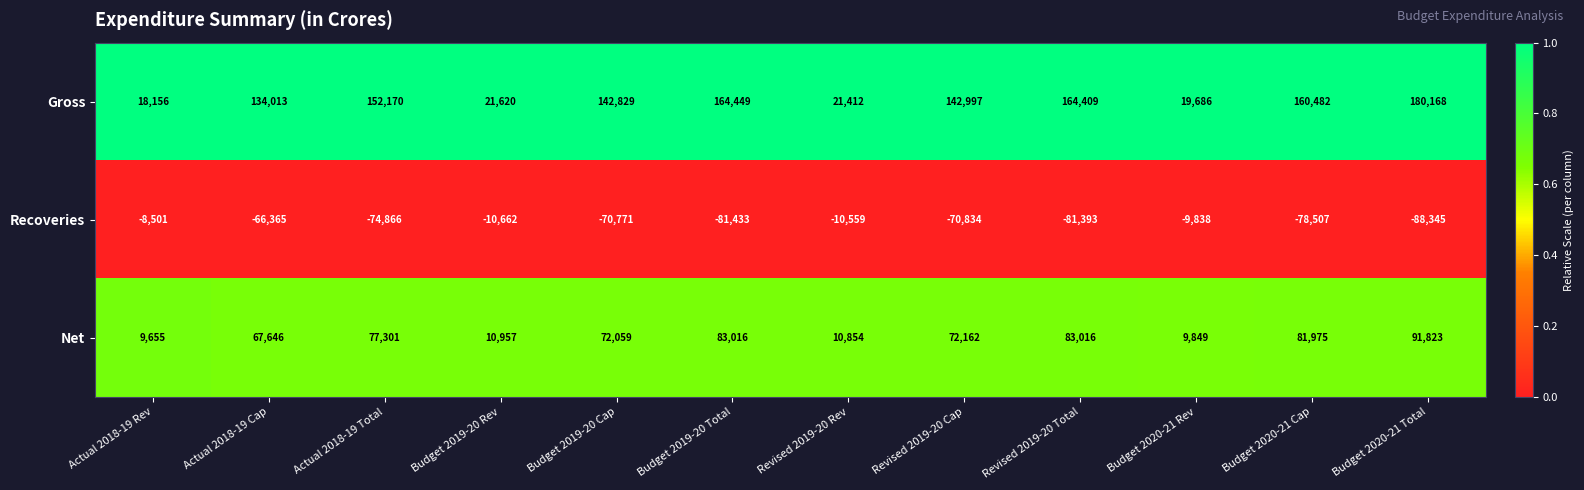

Between Actual 2018-19 Rev and Budget 2020-21 Cap, which series saw the biggest shift?

Gross